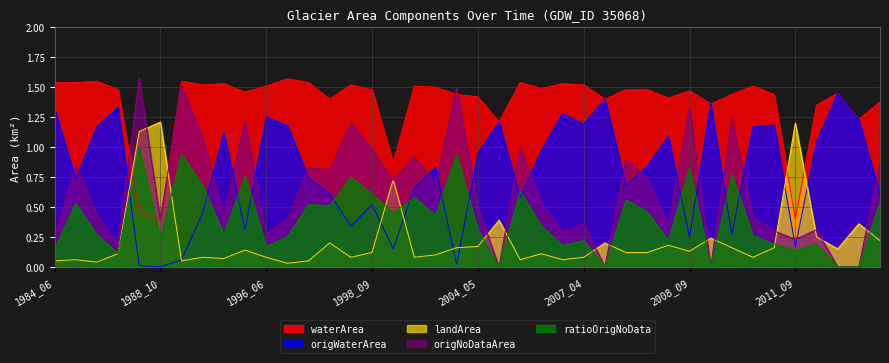

Where is the first local maximum for waterArea?

1984_10